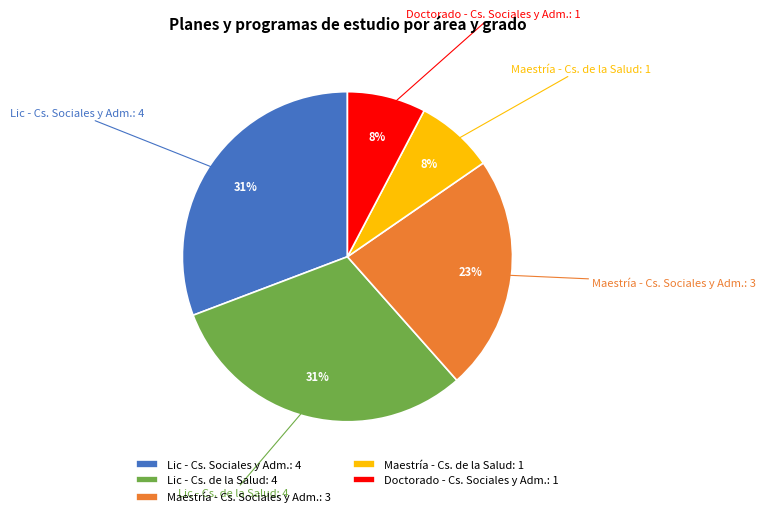

Is the sum of Maestría - Cs. Sociales y Adm.: 3 and Lic - Cs. Sociales y Adm.: 4 greater than half?

Yes